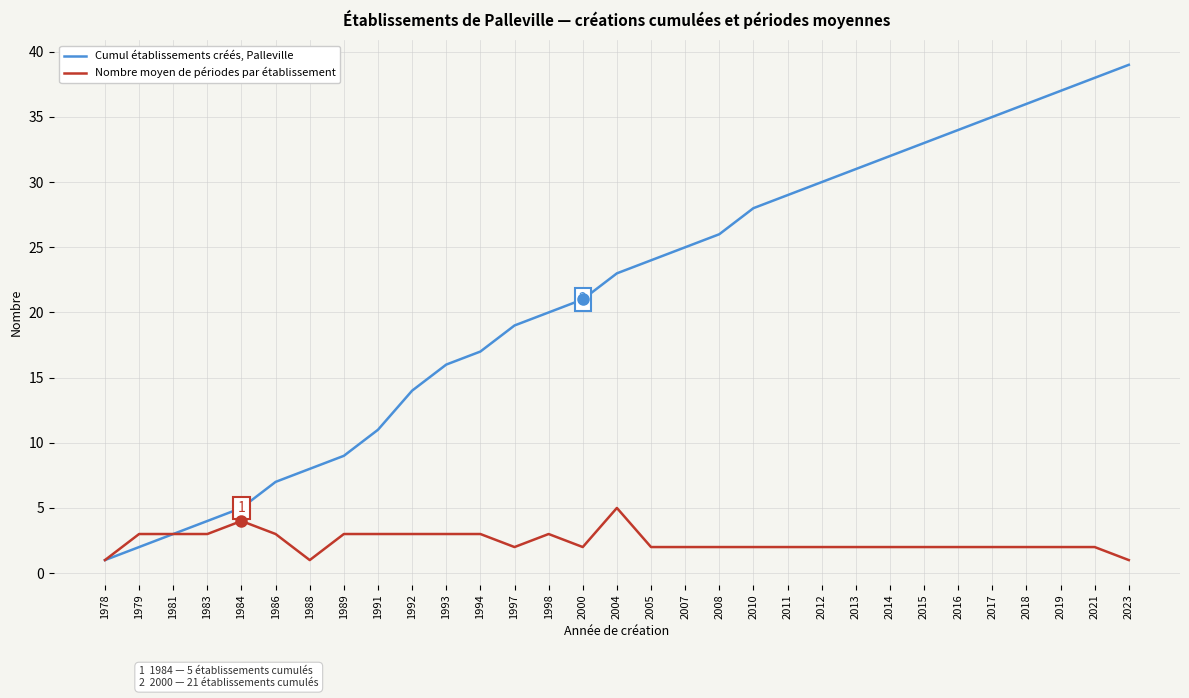

True or false: Cumul établissements créés, Palleville has more than 1 interior local peaks.

False